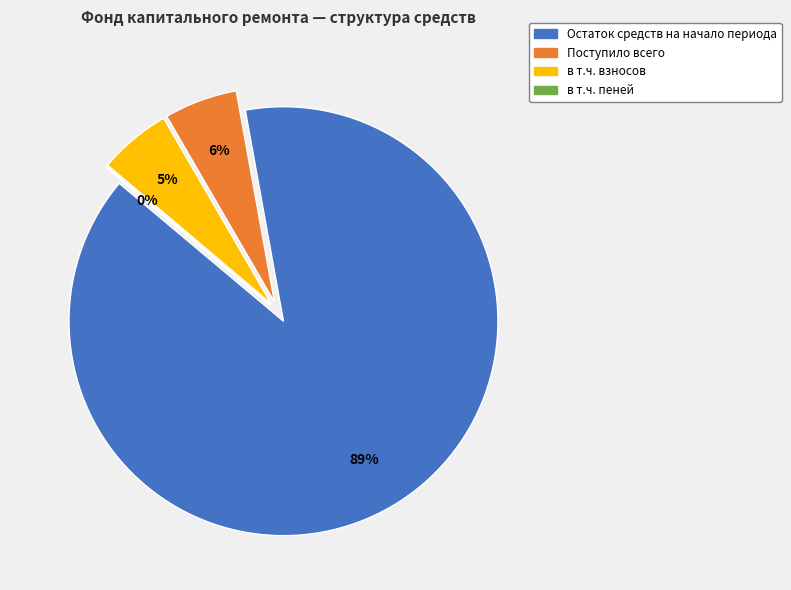

Is it true that Остаток средств на начало периода is 96% of the pie?

False